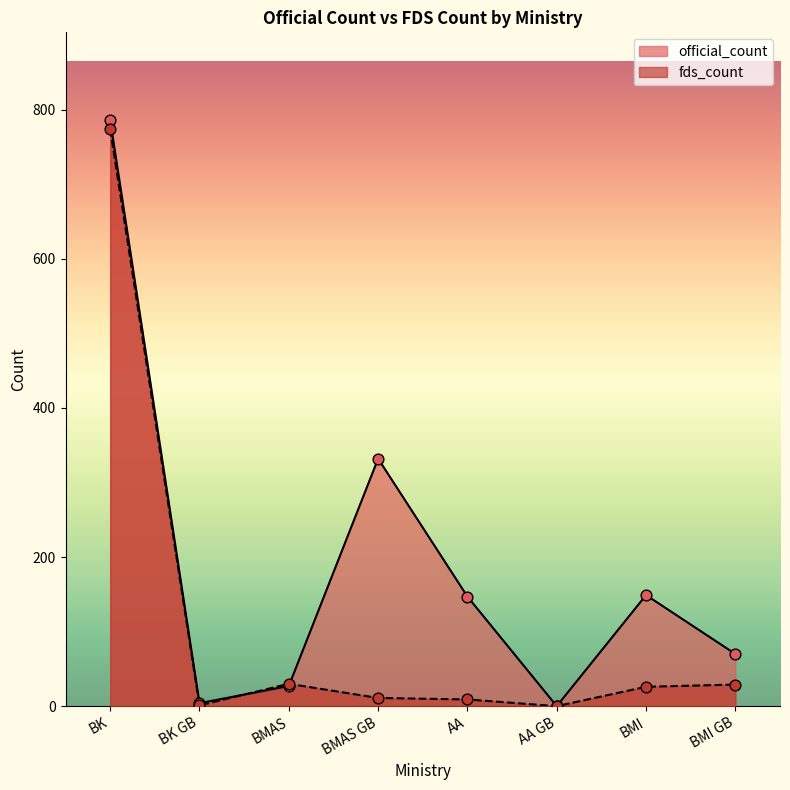

Which series contains the highest Y value?

official_count